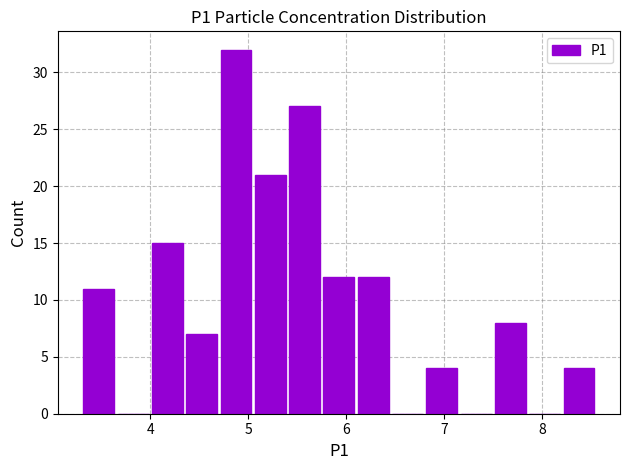

Around what value on the x-axis is the tallest bar? Give the approximate position of its centre, as read against the axis.

4.9